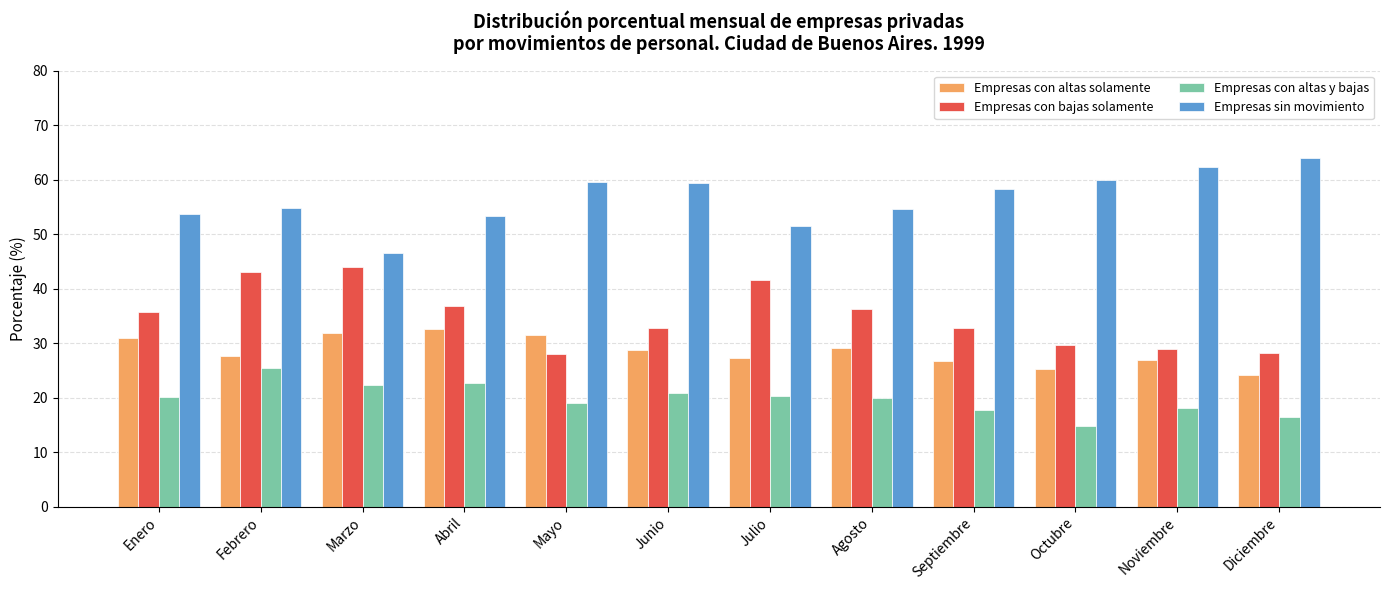

What is the total value across all series at Enero?

140.4